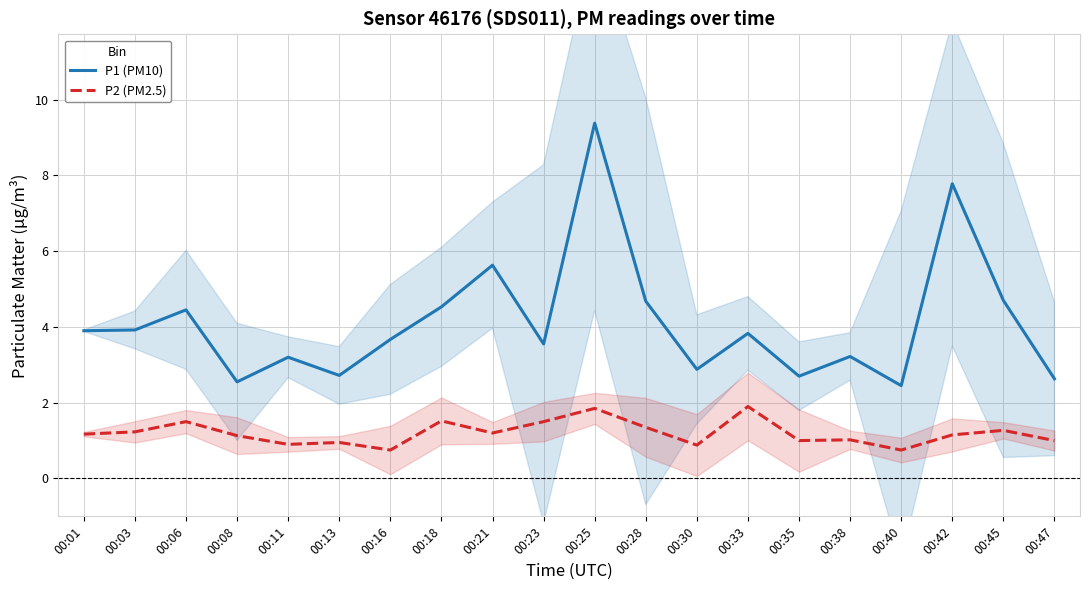

Rank the series by their maximum value, from highest to lowest.

P1 (PM10), P2 (PM2.5)